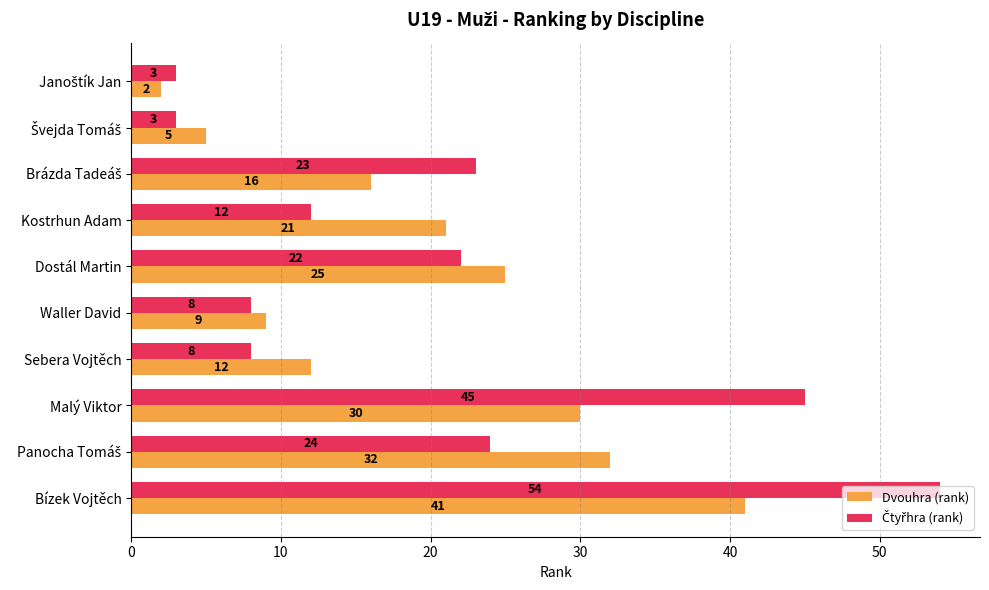

The Dvouhra (rank) series shows 12 at Sebera Vojtěch. True or false?

True